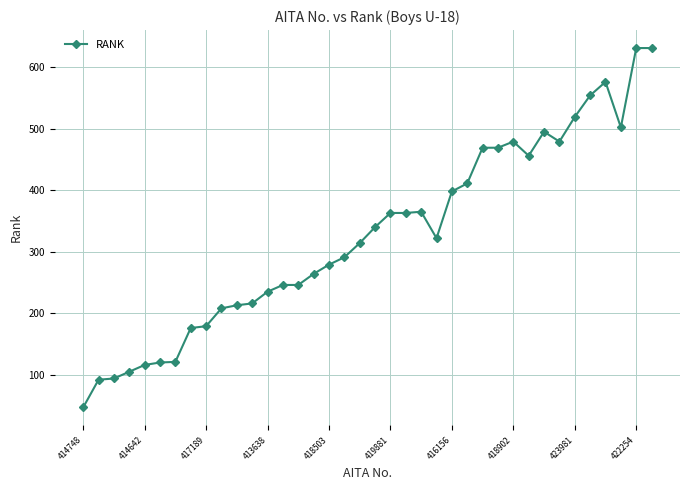

What is the value of the 26th point from the left?

411